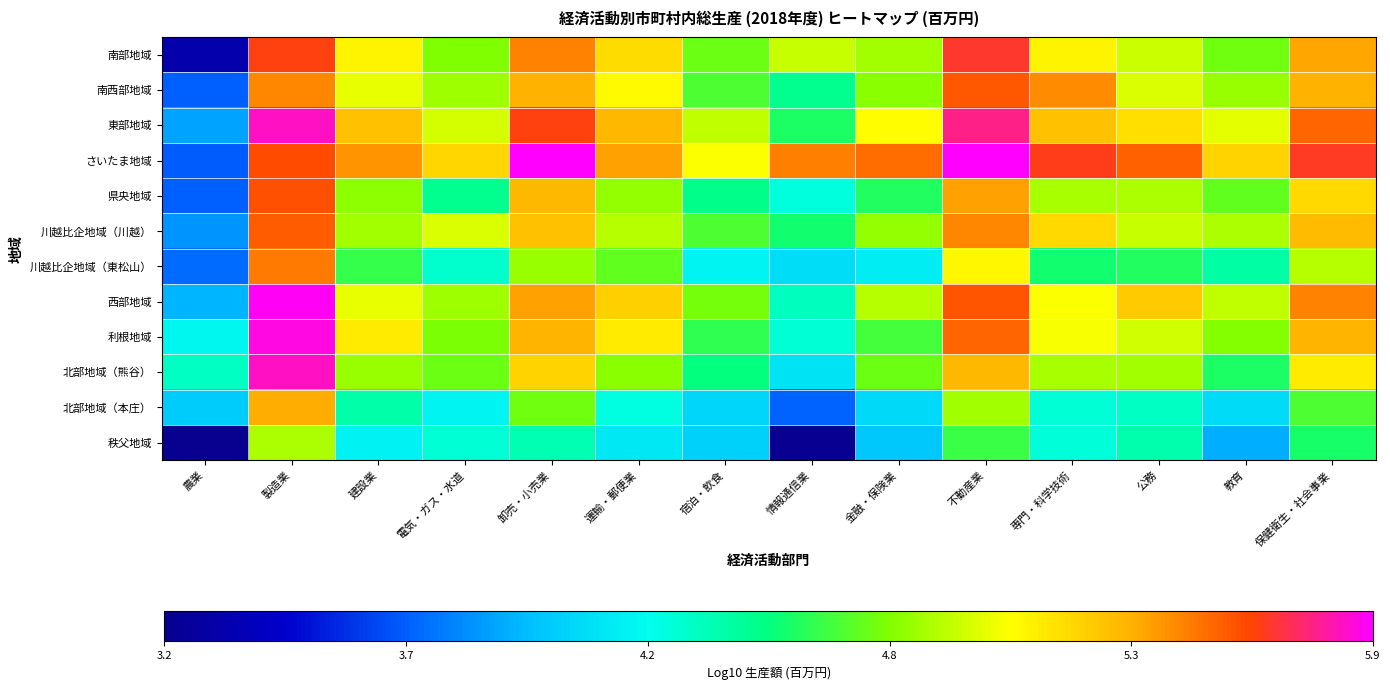

Reading left to right, extract all data points from this chart.

南部地域: 農業=3.3	製造業=5.6	建設業=5.1	電気・ガス・水道=4.8	卸売・小売業=5.4	運輸・郵便業=5.2	宿泊・飲食=4.7	情報通信業=4.9	金融・保険業=4.8	不動産業=5.6	専門・科学技術=5.1	公務=4.9	教育=4.7	保健衛生・社会事業=5.3
南西部地域: 農業=3.7	製造業=5.4	建設業=5.0	電気・ガス・水道=4.8	卸売・小売業=5.3	運輸・郵便業=5.1	宿泊・飲食=4.7	情報通信業=4.5	金融・保険業=4.8	不動産業=5.5	専門・科学技術=5.4	公務=5.0	教育=4.8	保健衛生・社会事業=5.3
東部地域: 農業=3.9	製造業=5.8	建設業=5.3	電気・ガス・水道=5.0	卸売・小売業=5.6	運輸・郵便業=5.3	宿泊・飲食=4.9	情報通信業=4.6	金融・保険業=5.1	不動産業=5.7	専門・科学技術=5.3	公務=5.2	教育=5.0	保健衛生・社会事業=5.5
さいたま地域: 農業=3.7	製造業=5.6	建設業=5.4	電気・ガス・水道=5.2	卸売・小売業=5.9	運輸・郵便業=5.4	宿泊・飲食=5.0	情報通信業=5.4	金融・保険業=5.5	不動産業=5.9	専門・科学技術=5.6	公務=5.5	教育=5.2	保健衛生・社会事業=5.6
県央地域: 農業=3.7	製造業=5.6	建設業=4.8	電気・ガス・水道=4.5	卸売・小売業=5.3	運輸・郵便業=4.8	宿泊・飲食=4.5	情報通信業=4.3	金融・保険業=4.6	不動産業=5.4	専門・科学技術=4.9	公務=4.9	教育=4.7	保健衛生・社会事業=5.2
川越比企地域（川越）: 農業=3.8	製造業=5.5	建設業=4.9	電気・ガス・水道=5.0	卸売・小売業=5.3	運輸・郵便業=4.9	宿泊・飲食=4.7	情報通信業=4.5	金融・保険業=4.8	不動産業=5.4	専門・科学技術=5.2	公務=4.9	教育=4.9	保健衛生・社会事業=5.3
川越比企地域（東松山）: 農業=3.7	製造業=5.5	建設業=4.6	電気・ガス・水道=4.3	卸売・小売業=4.8	運輸・郵便業=4.7	宿泊・飲食=4.2	情報通信業=4.1	金融・保険業=4.2	不動産業=5.1	専門・科学技術=4.5	公務=4.6	教育=4.4	保健衛生・社会事業=4.9
西部地域: 農業=3.9	製造業=5.8	建設業=5.0	電気・ガス・水道=4.8	卸売・小売業=5.4	運輸・郵便業=5.2	宿泊・飲食=4.8	情報通信業=4.4	金融・保険業=4.9	不動産業=5.6	専門・科学技術=5.0	公務=5.2	教育=4.9	保健衛生・社会事業=5.4
利根地域: 農業=4.2	製造業=5.8	建設業=5.1	電気・ガス・水道=4.8	卸売・小売業=5.3	運輸・郵便業=5.1	宿泊・飲食=4.6	情報通信業=4.3	金融・保険業=4.7	不動産業=5.5	専門・科学技術=5.0	公務=4.9	教育=4.8	保健衛生・社会事業=5.3
北部地域（熊谷）: 農業=4.3	製造業=5.8	建設業=4.8	電気・ガス・水道=4.7	卸売・小売業=5.2	運輸・郵便業=4.8	宿泊・飲食=4.5	情報通信業=4.1	金融・保険業=4.7	不動産業=5.3	専門・科学技術=4.9	公務=4.9	教育=4.6	保健衛生・社会事業=5.1
北部地域（本庄）: 農業=4.0	製造業=5.3	建設業=4.4	電気・ガス・水道=4.2	卸売・小売業=4.7	運輸・郵便業=4.3	宿泊・飲食=4.1	情報通信業=3.7	金融・保険業=4.1	不動産業=4.9	専門・科学技術=4.3	公務=4.4	教育=4.1	保健衛生・社会事業=4.7
秩父地域: 農業=3.2	製造業=4.9	建設業=4.2	電気・ガス・水道=4.3	卸売・小売業=4.4	運輸・郵便業=4.1	宿泊・飲食=4.0	情報通信業=3.2	金融・保険業=4.0	不動産業=4.6	専門・科学技術=4.3	公務=4.4	教育=3.9	保健衛生・社会事業=4.6